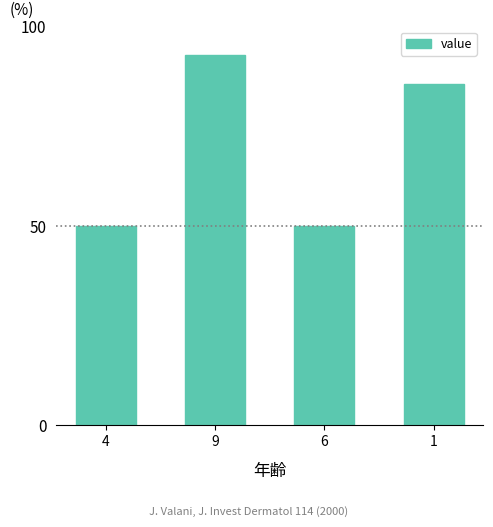

True or false: the data shows 22.0 at 1.

False